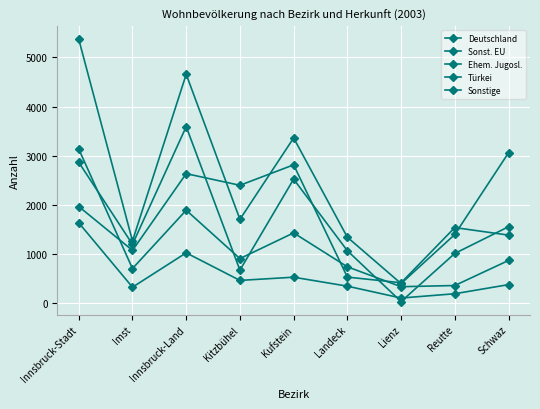

Rank the categories by Sonst. EU value from highest to lowest.

Innsbruck-Stadt, Innsbruck-Land, Kufstein, Kitzbühel, Schwaz, Landeck, Imst, Reutte, Lienz